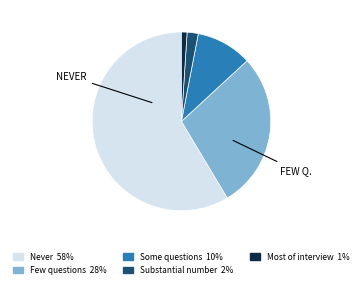

How many slices are in this pie chart?

5